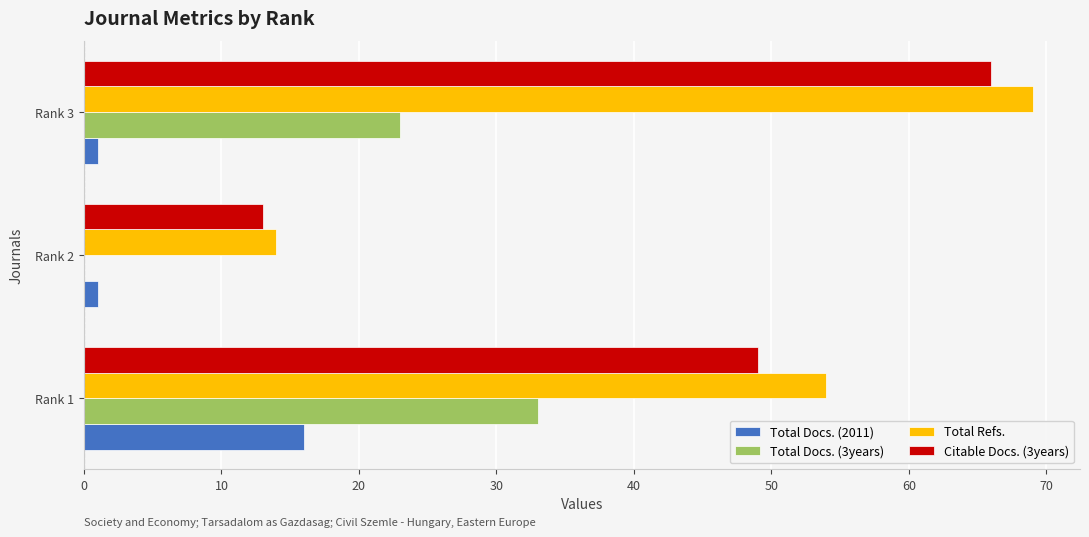

Where is Total Refs. nearest to the value 41?

Rank 1